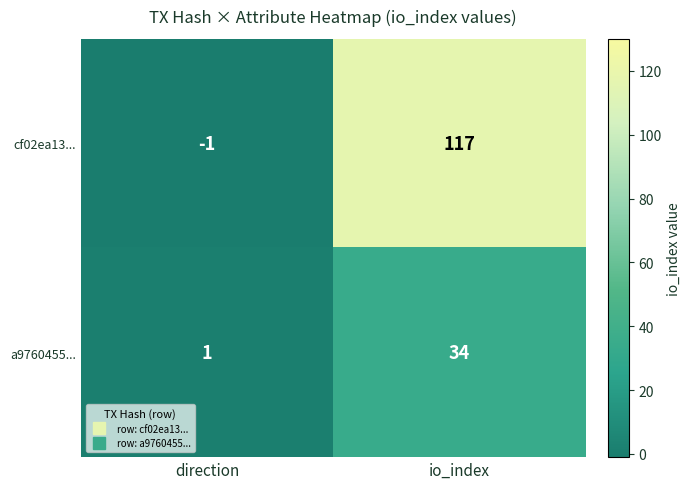

The value of cf02ea13... at io_index is 82. True or false?

False